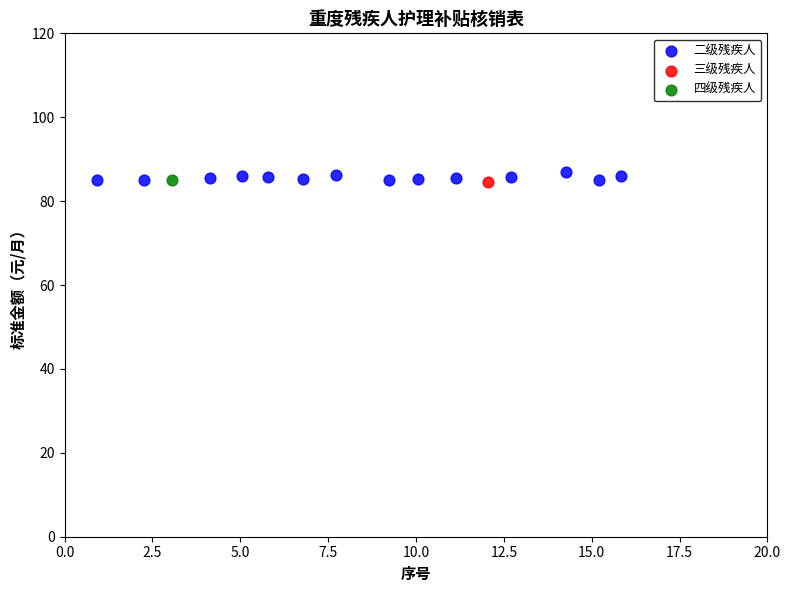

What are all the series names shown in the legend?

二级残疾人, 三级残疾人, 四级残疾人